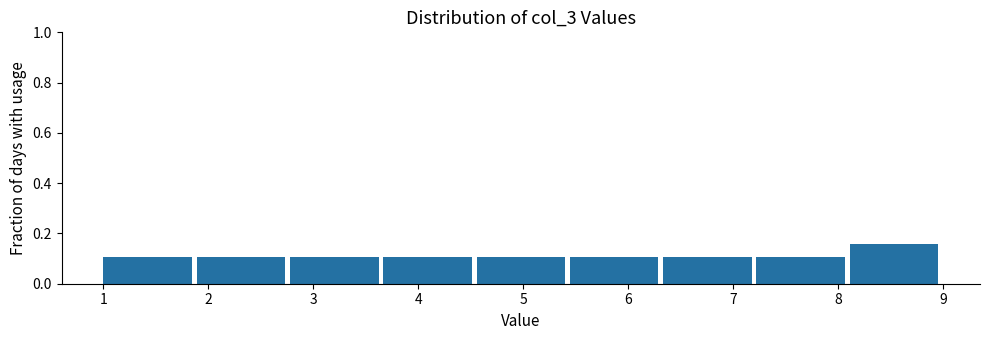

Reading left to right, transcribe this chart: for each bar, give the range it covers on the x-axis and its height. Neither the bar edges nor the heights are printed on the chart, so give them approximately, as read against the axes.

1.0 to 1.9: 0.10
1.9 to 2.8: 0.10
2.8 to 3.7: 0.10
3.7 to 4.6: 0.10
4.6 to 5.4: 0.10
5.4 to 6.3: 0.10
6.3 to 7.2: 0.10
7.2 to 8.1: 0.10
8.1 to 9.0: 0.16